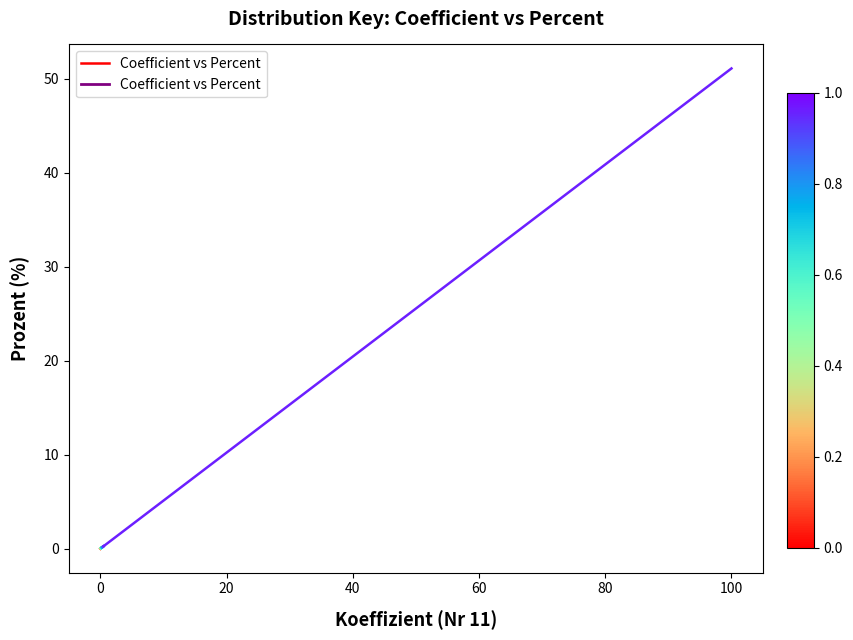

The chart shows a value of 0.0 at −20. True or false?

False